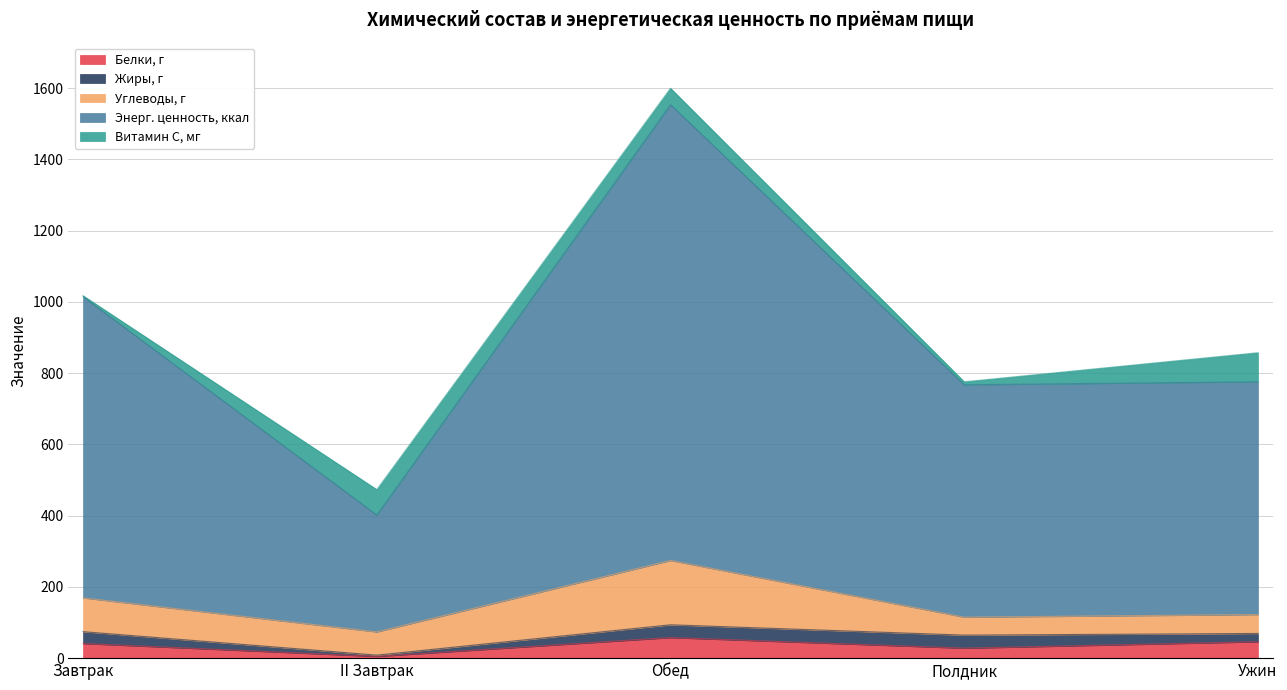

What is the sum of all Витамин С, мг values?

210.0